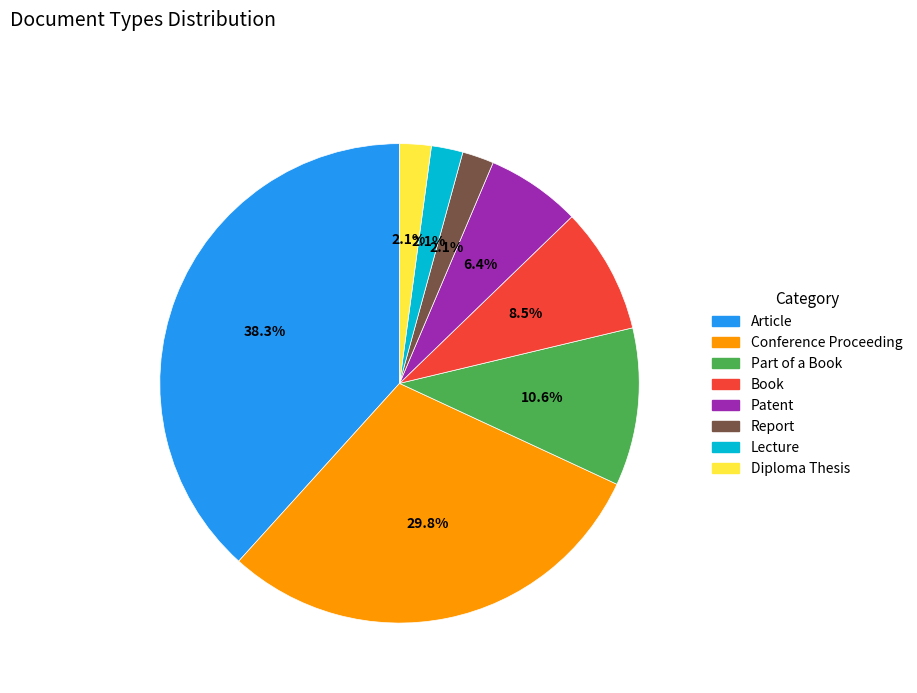

To the nearest percent, what is the difference between the largest and smallest slice percentages?

36%